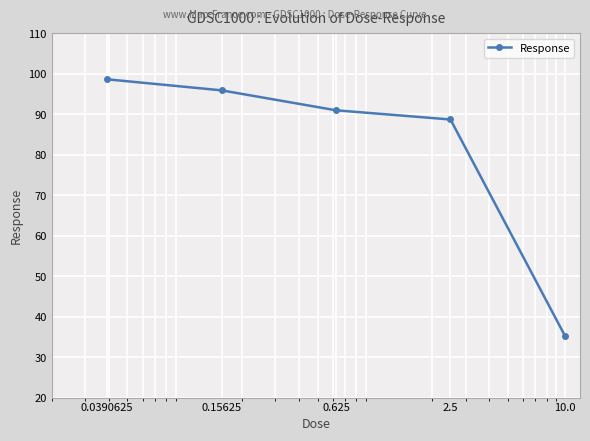

Reading right to left, extract all data points from this chart.

35.3	88.7	90.9	95.9	98.6